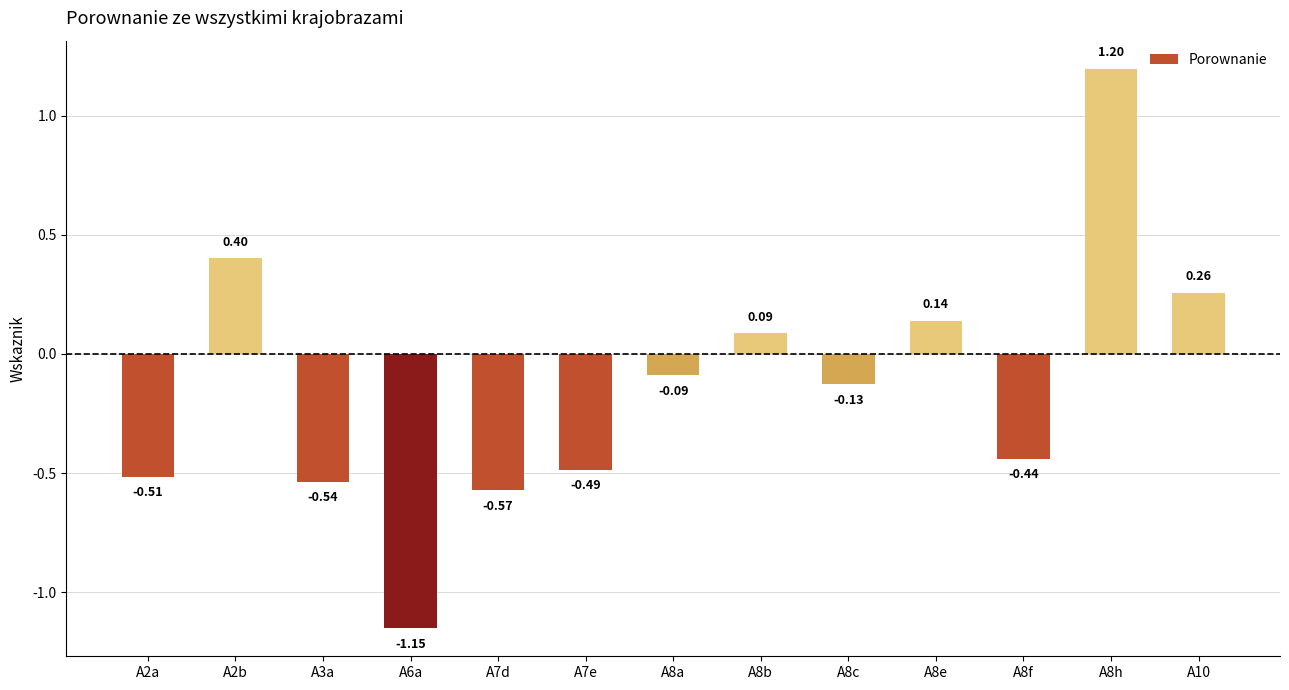

Which has a higher value, A8f or A7e?

A8f